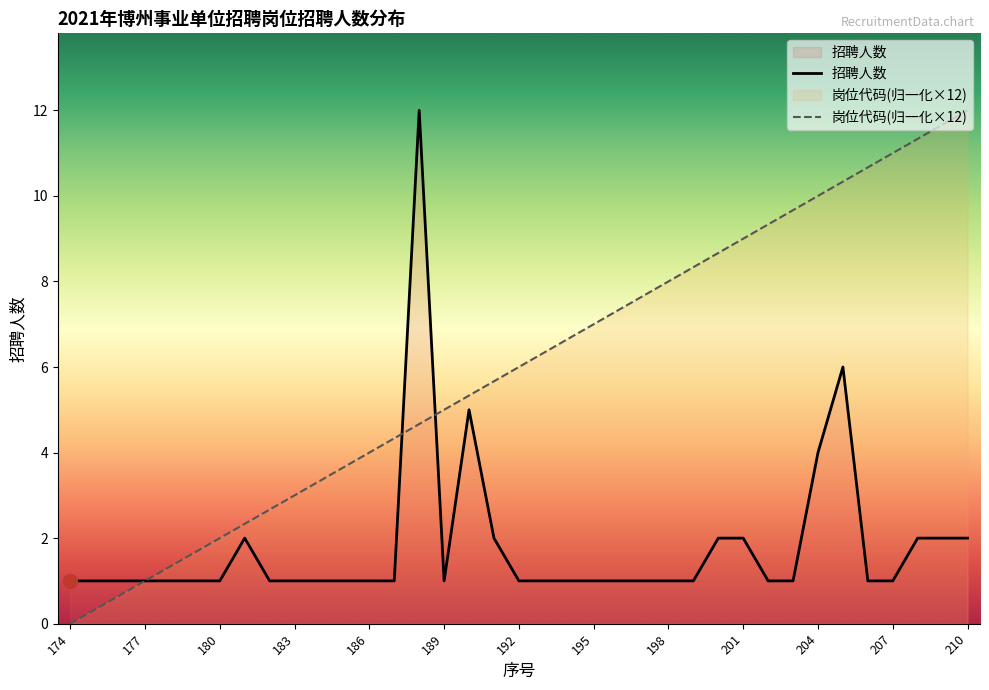

Reading left to right, list all the values displayed in this chart.

招聘人数: 1.0	1.0	1.0	1.0	1.0	1.0	1.0	2.0	1.0	1.0	1.0	1.0	1.0	1.0	12.0	1.0	5.0	2.0	1.0	1.0	1.0	1.0	1.0	1.0	1.0	1.0	2.0	2.0	1.0	1.0	4.0	6.0	1.0	1.0	2.0	2.0	2.0
岗位代码(归一化×12): 0.0	0.3	0.7	1.0	1.3	1.7	2.0	2.3	2.7	3.0	3.3	3.7	4.0	4.3	4.7	5.0	5.3	5.7	6.0	6.3	6.7	7.0	7.3	7.7	8.0	8.3	8.7	9.0	9.3	9.7	10.0	10.3	10.7	11.0	11.3	11.7	12.0